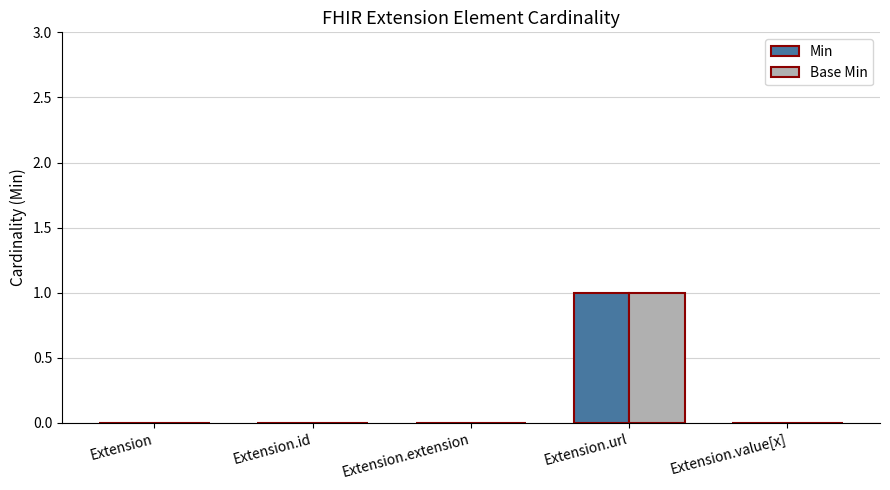

Reading right to left, transcribe all the data shown in this chart.

Min: Extension.value[x]=0	Extension.url=1	Extension.extension=0	Extension.id=0	Extension=0
Base Min: Extension.value[x]=0	Extension.url=1	Extension.extension=0	Extension.id=0	Extension=0